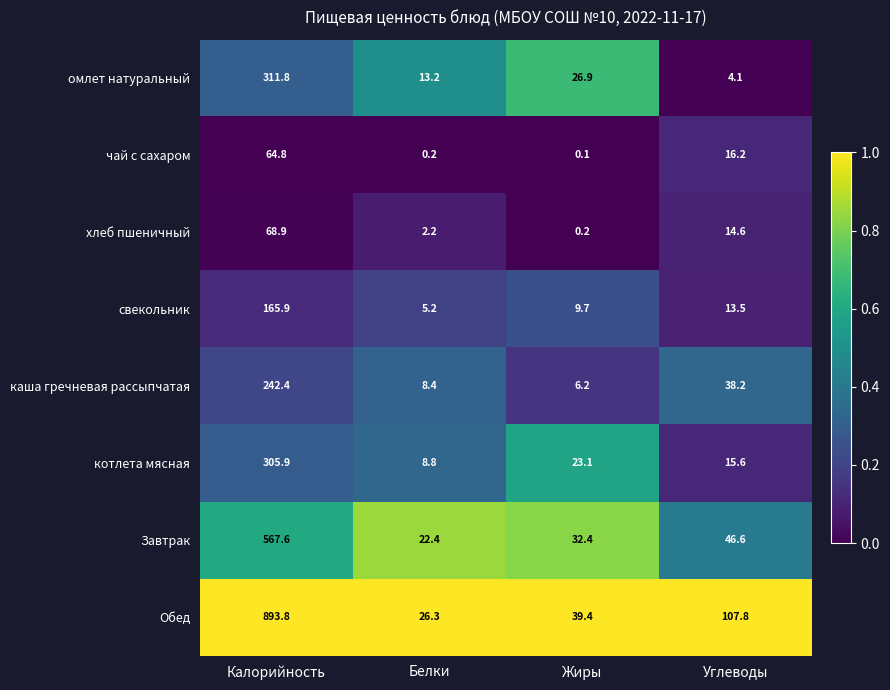

What is the approximate value of омлет натуральный at Белки?

13.2